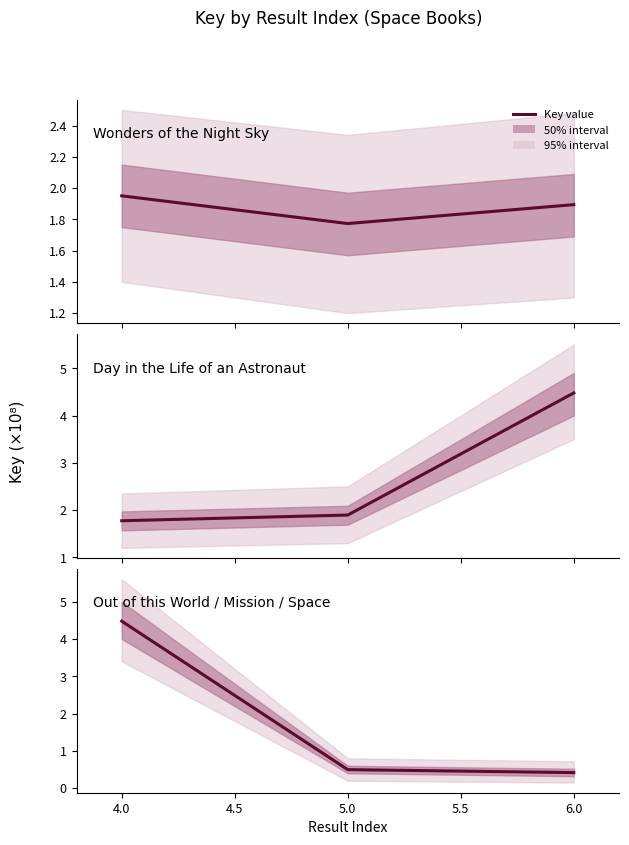

What is the value of the Day in the Life of an Astronaut point at the 1st from the left?

1.8